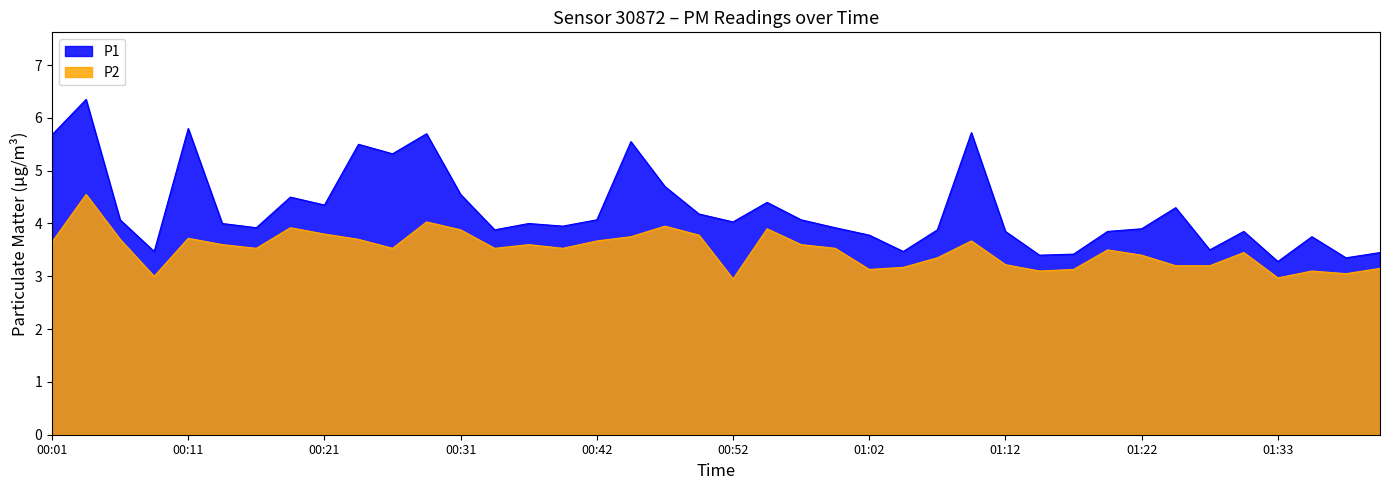

How many interior local valleys does the P2 series have?

10